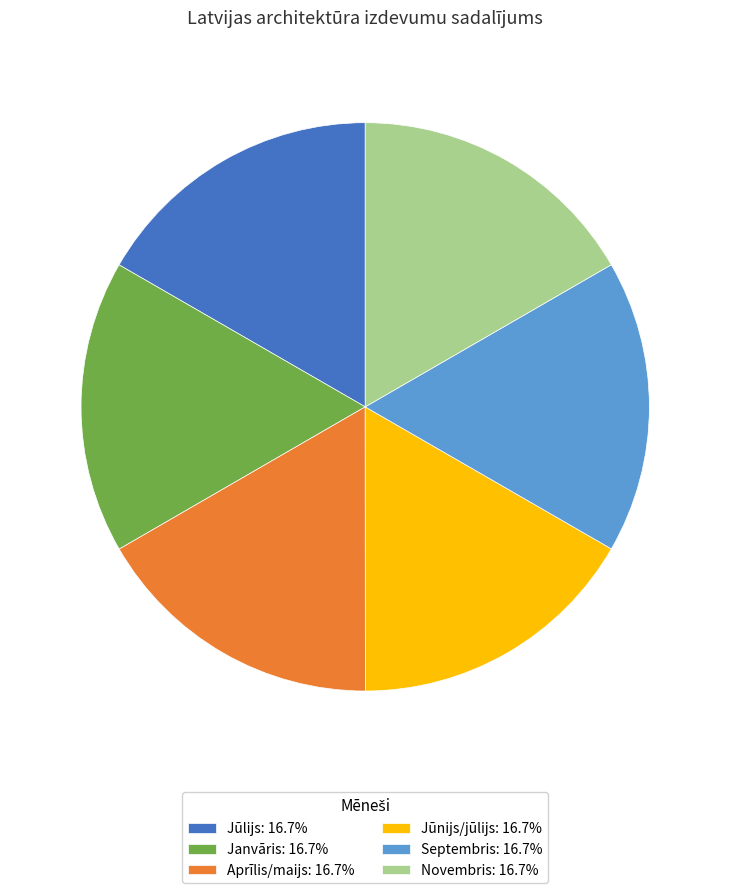

Does Jūnijs/jūlijs represent more than half of the total?

No